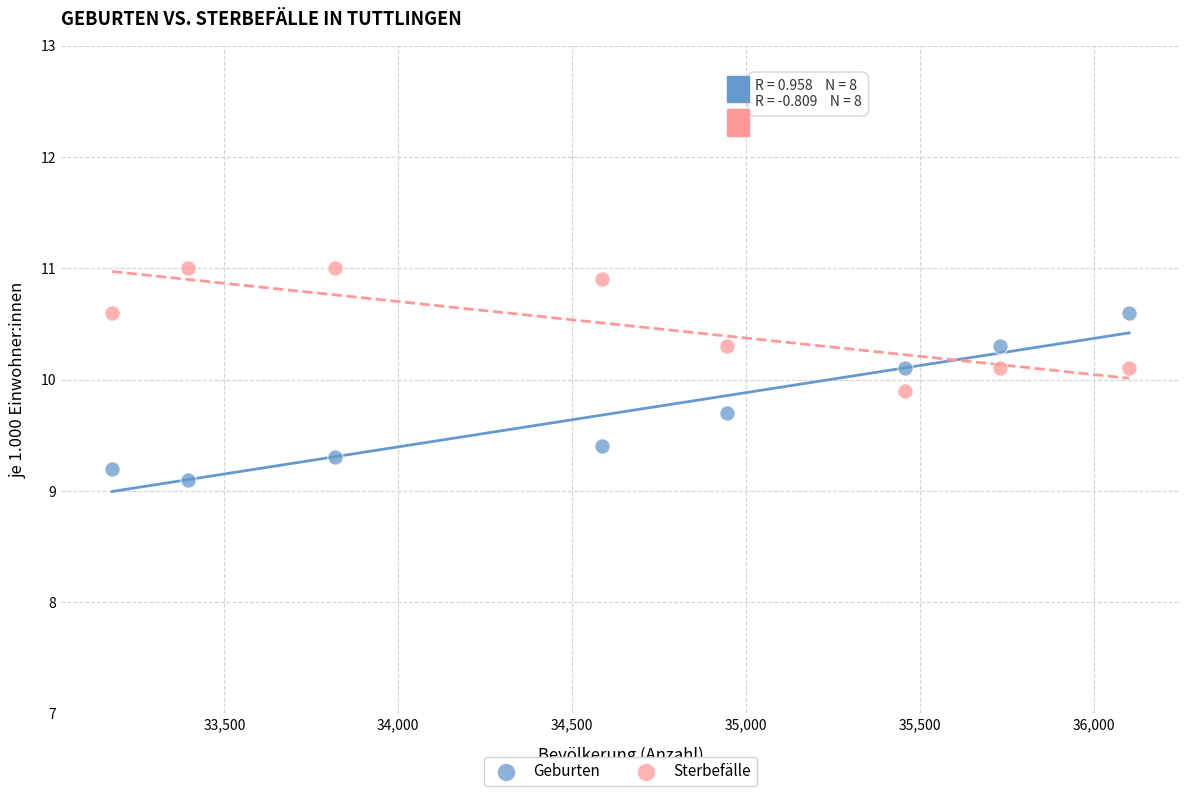

What are all the series names shown in the legend?

Geburten, Sterbefälle